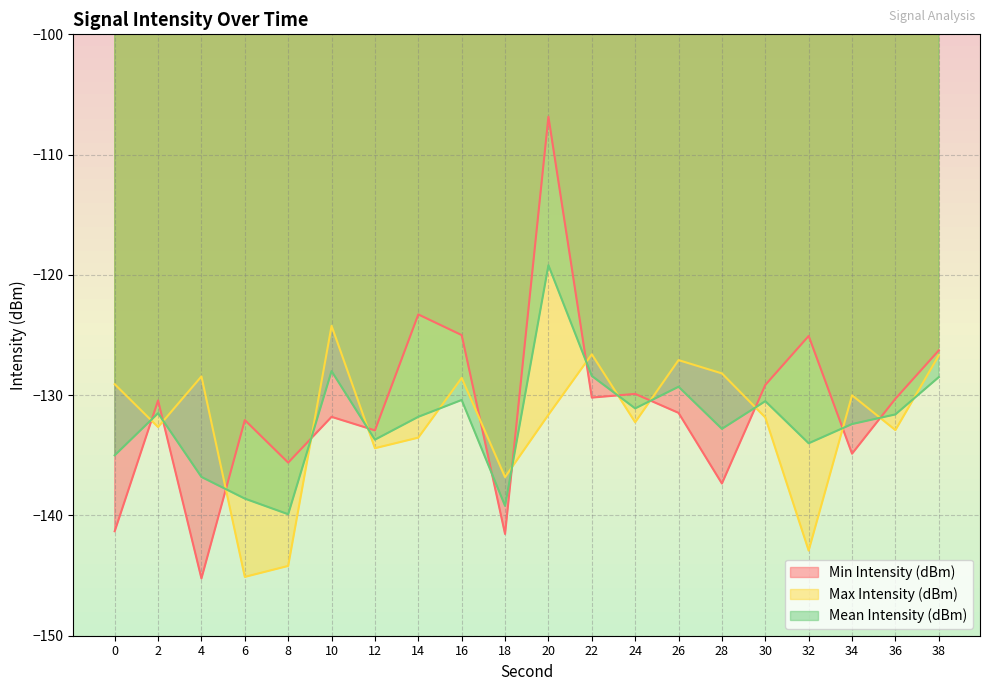

Rank the categories by Min Intensity (dBm) value from highest to lowest.

20, 14, 16, 32, 38, 30, 24, 22, 36, 2, 26, 10, 6, 12, 34, 8, 28, 0, 18, 4